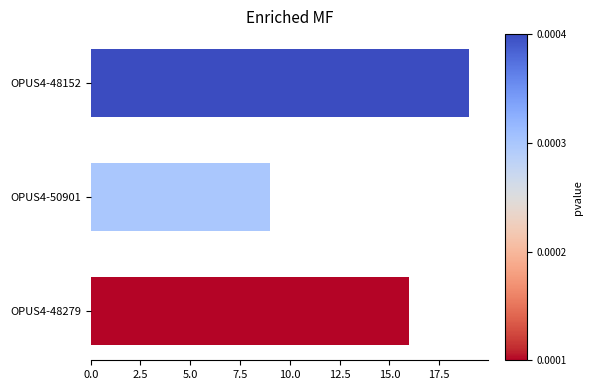

Rank the categories by value from highest to lowest.

OPUS4-48152, OPUS4-48279, OPUS4-50901